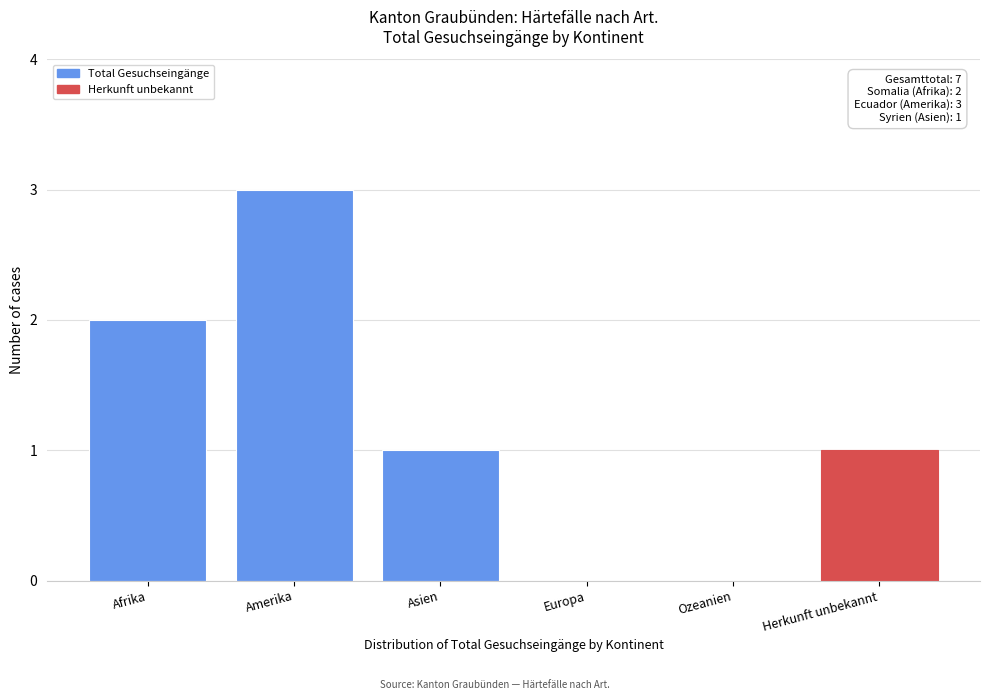

Reading left to right, transcribe all the data shown in this chart.

Afrika=2	Amerika=3	Asien=1	Europa=0	Ozeanien=0	Herkunft unbekannt=1